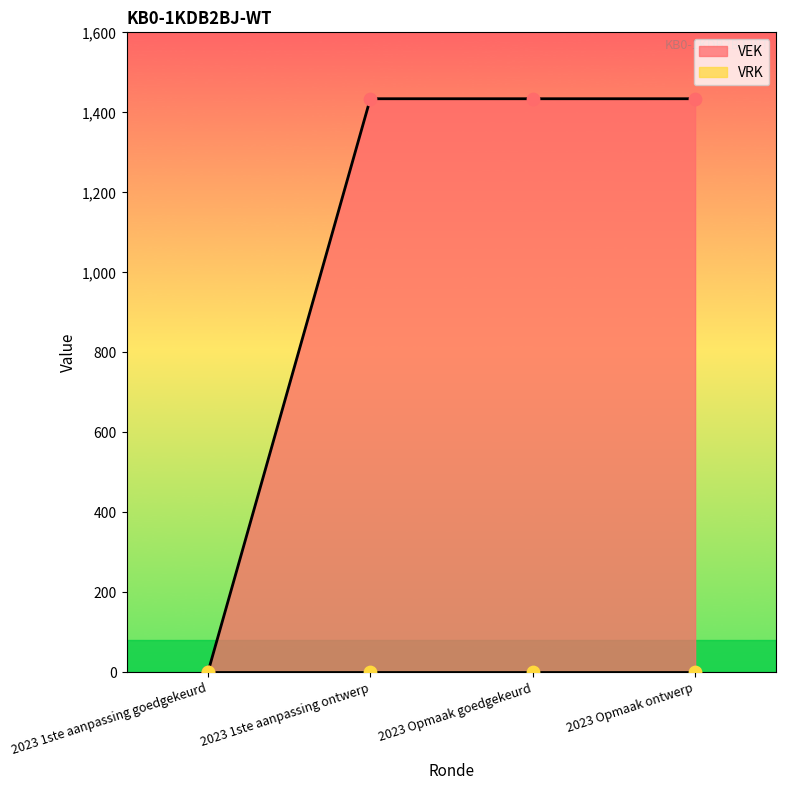

What is the change in value from 2023 1ste aanpassing goedgekeurd to 2023 Opmaak ontwerp?

+1434